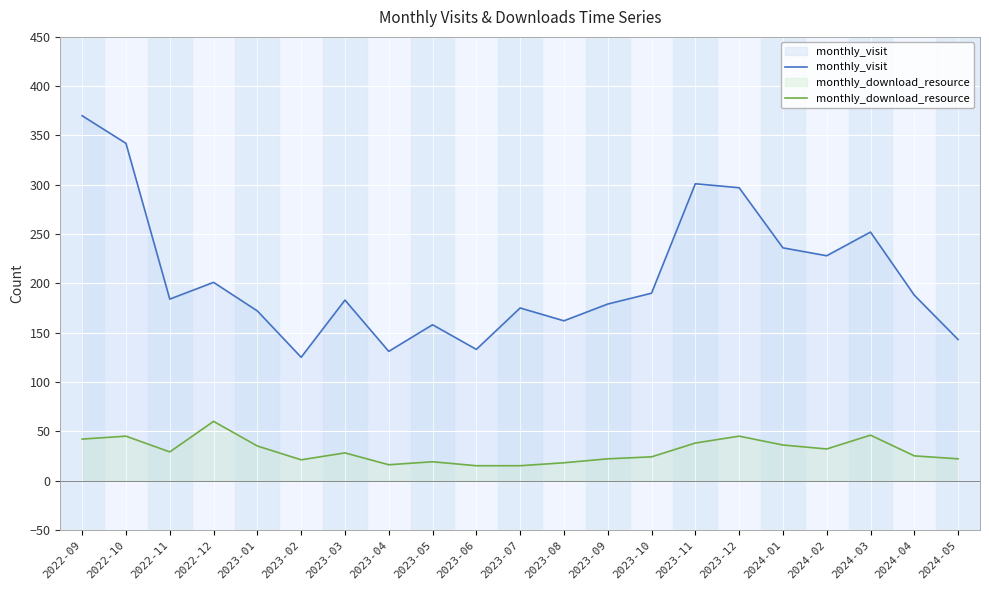

What is the sum of all monthly_visit values?

4350